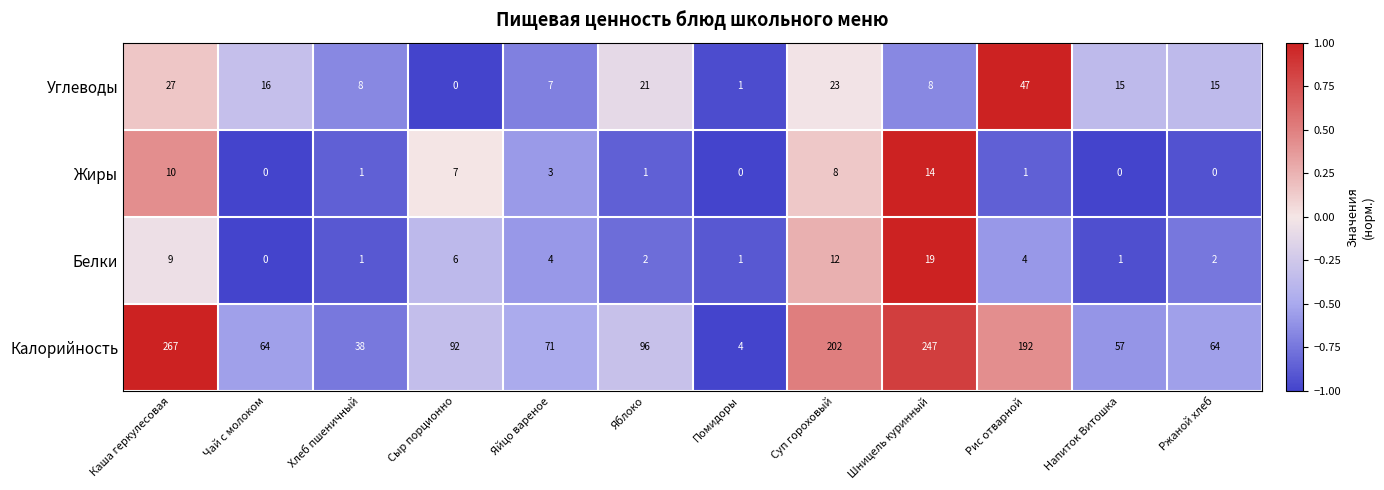

Where is Белки nearest to the value 9?

Каша геркулесовая